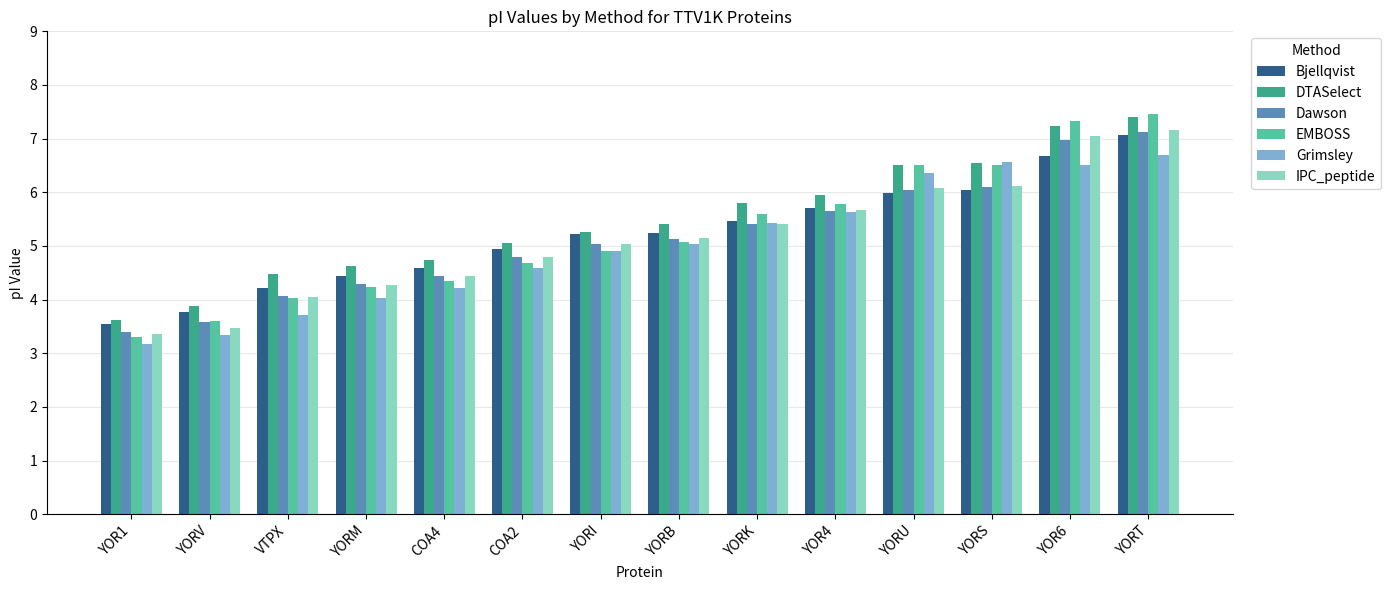

What is the sum of all DTASelect values?

76.5